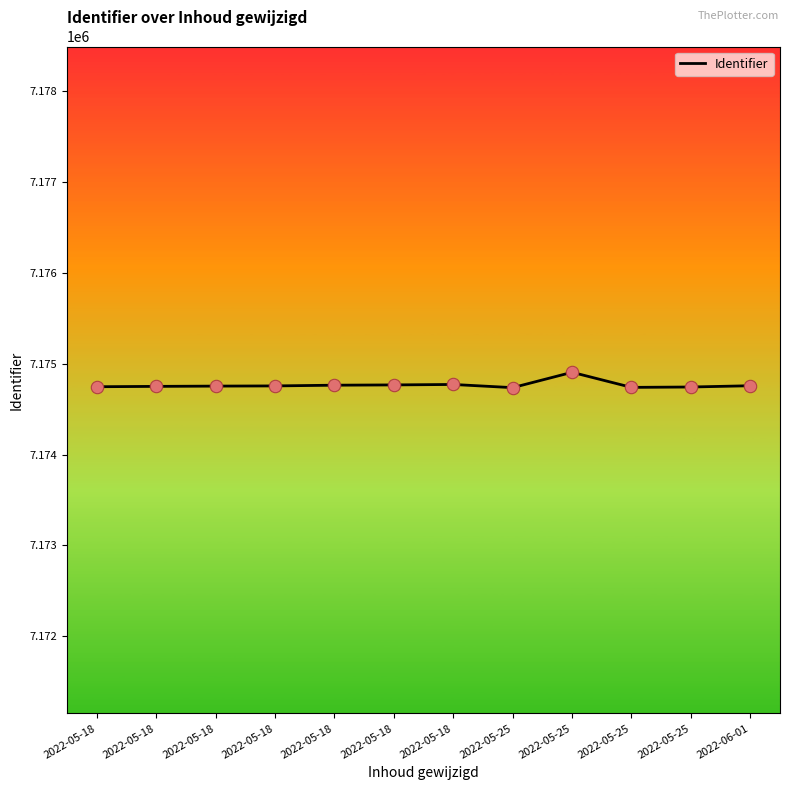

Which has a higher value, 2022-05-25 or 2022-05-25?

2022-05-25